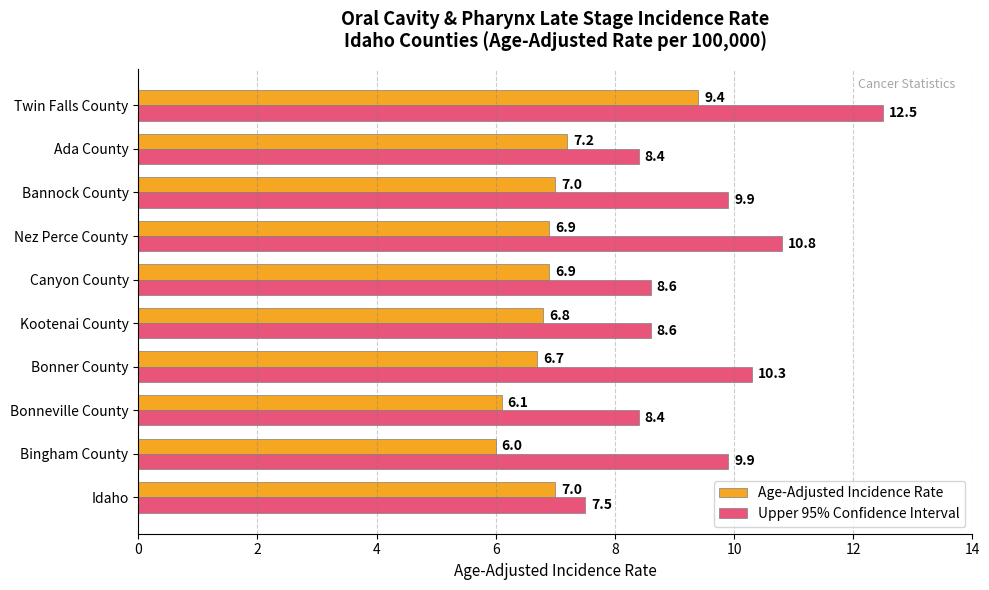

True or false: Age-Adjusted Incidence Rate has a value of 9.4 at Twin Falls County.

True